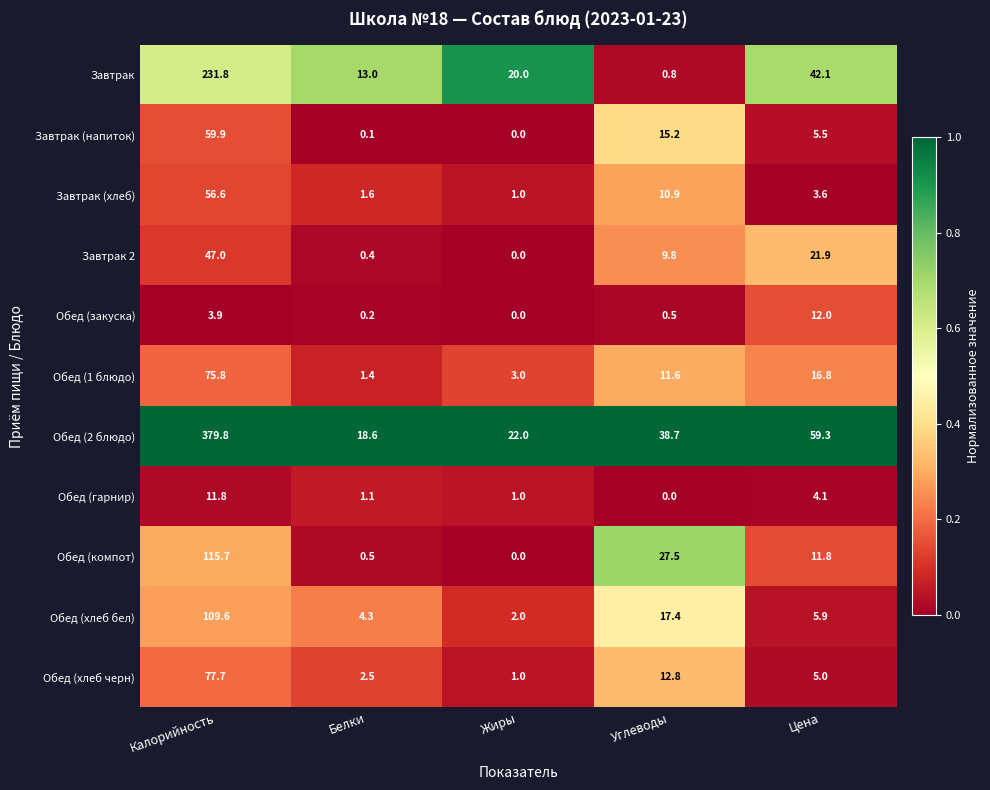

Which series has the largest range (max minus min)?

Обед (2 блюдо)